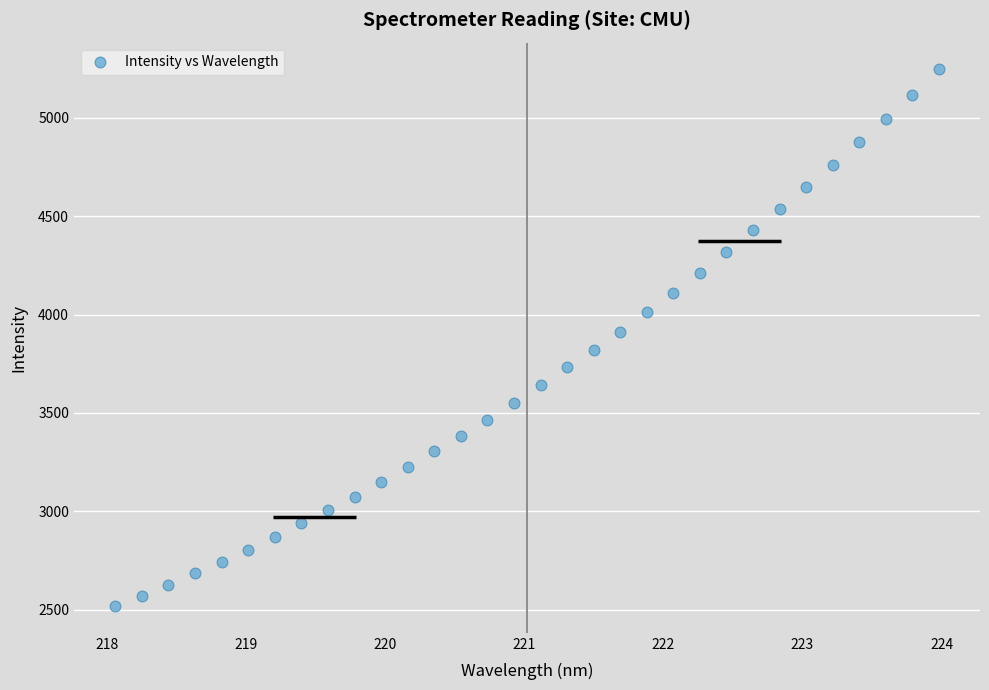

What is the range of X values (max minus min)?

5.9